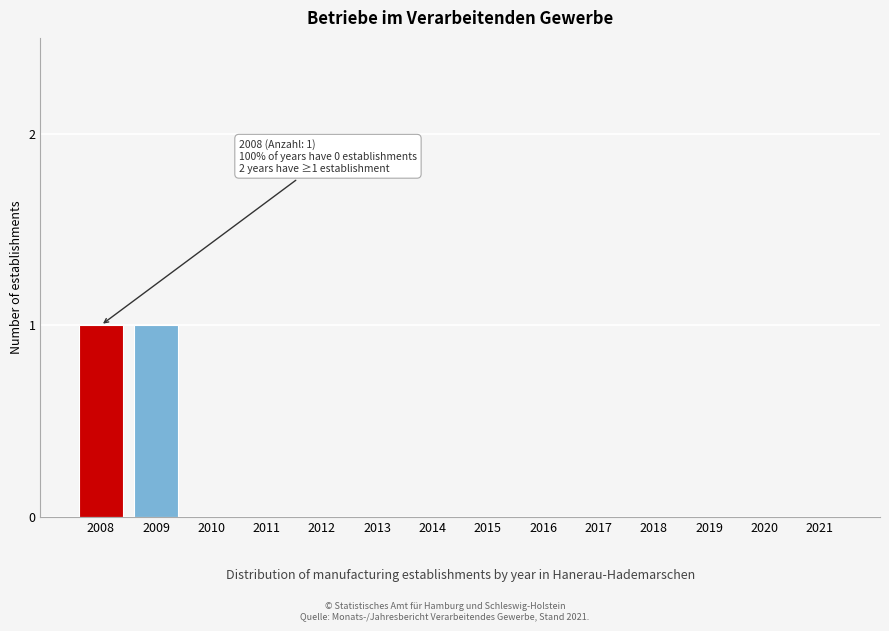

Reading right to left, transcribe all the data shown in this chart.

2021=0	2020=0	2019=0	2018=0	2017=0	2016=0	2015=0	2014=0	2013=0	2012=0	2011=0	2010=0	2009=1	2008=1